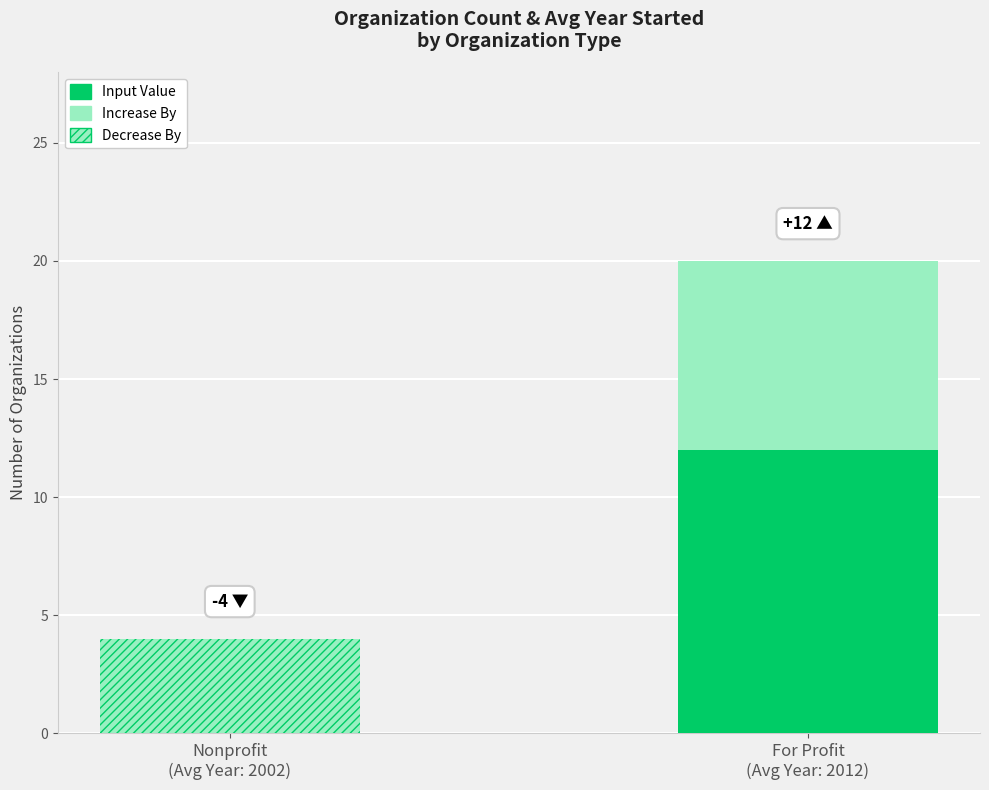

The chart shows a value of 6 at Nonprofit
(Avg Year: 2002). True or false?

False